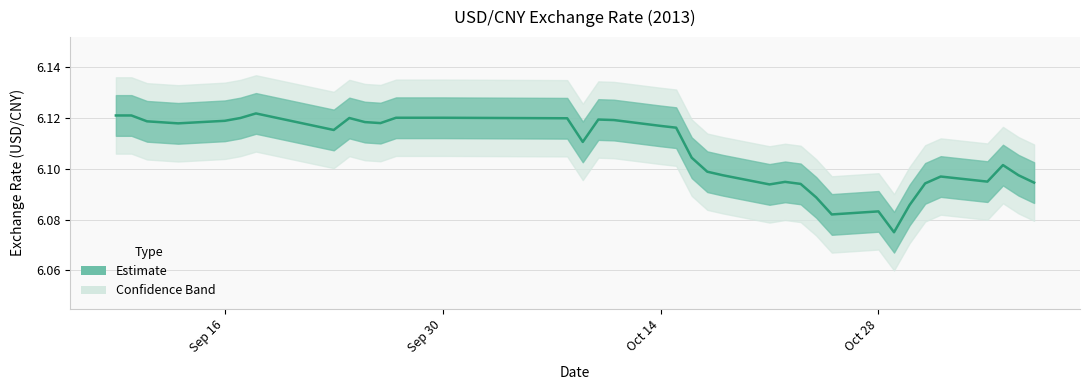

What position from the right is 2013.10.30?

7